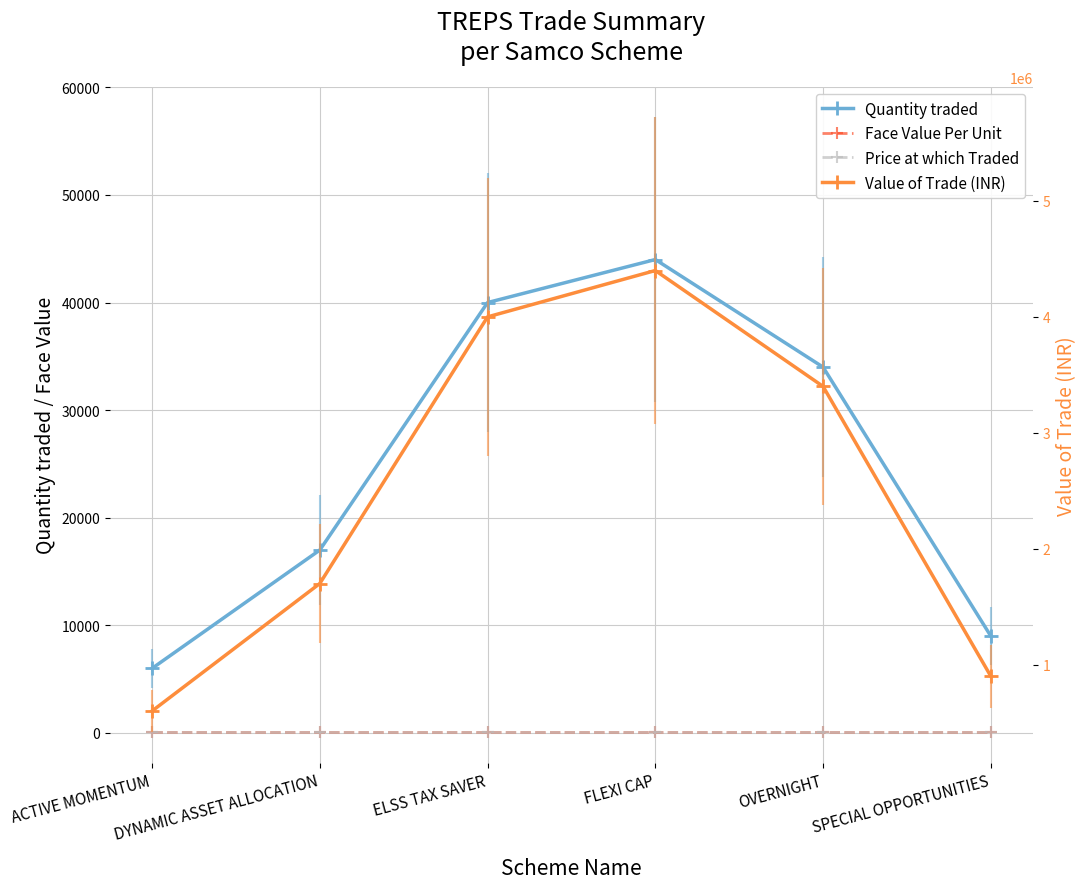

Which series has the largest range (max minus min)?

Value of Trade (INR)